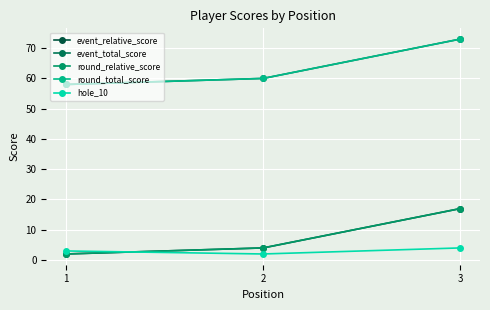

Is this an area chart (filled region under the line)?

No